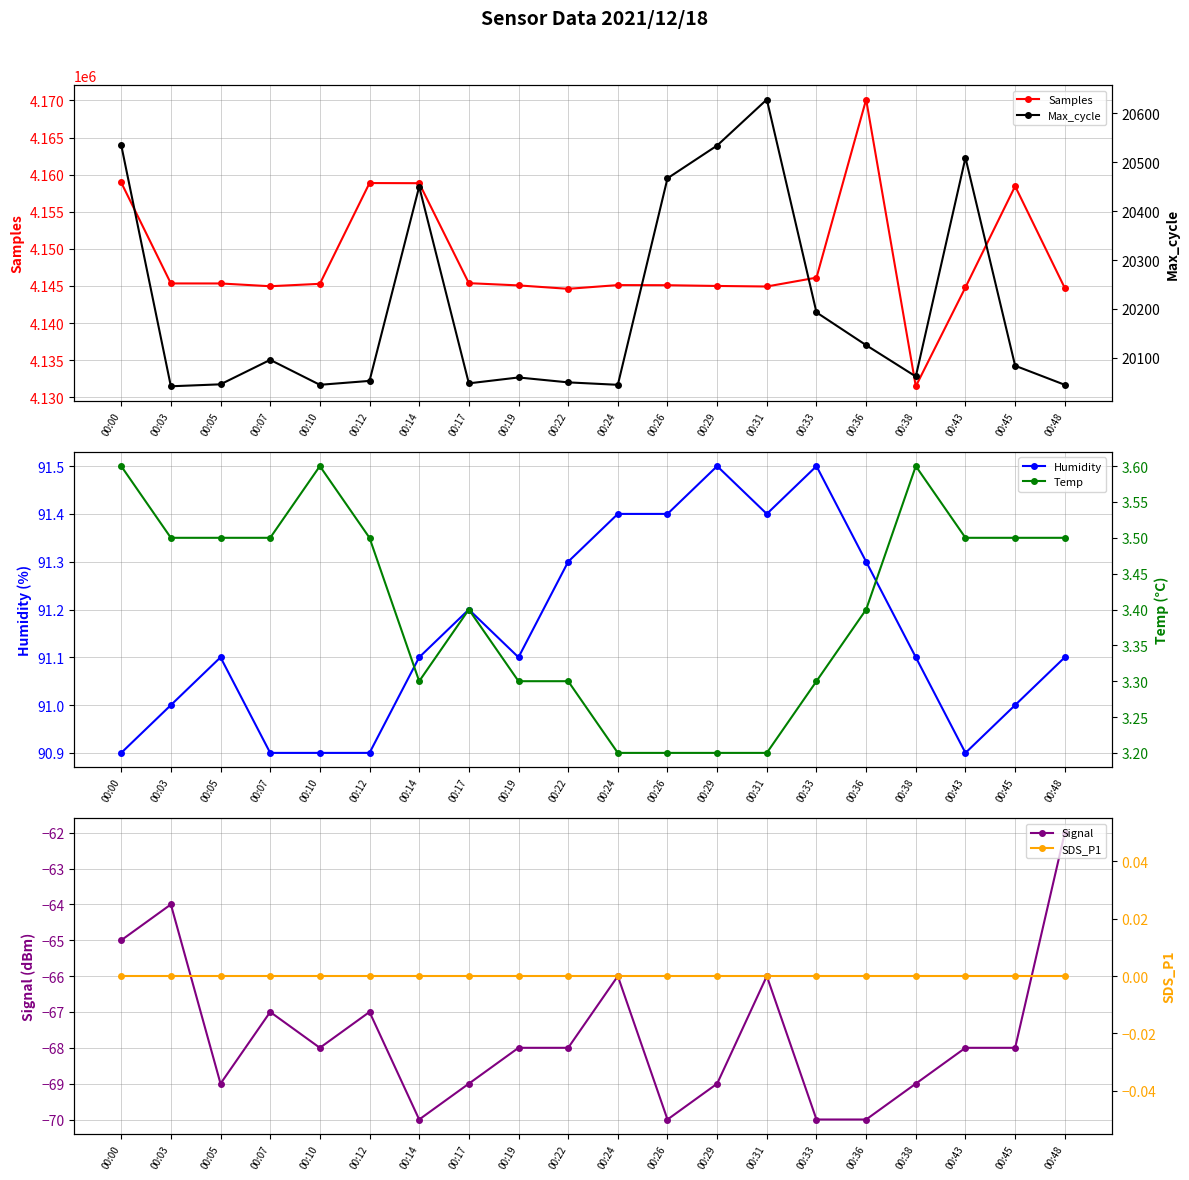

How many interior local peaks does the Temp series have?

3